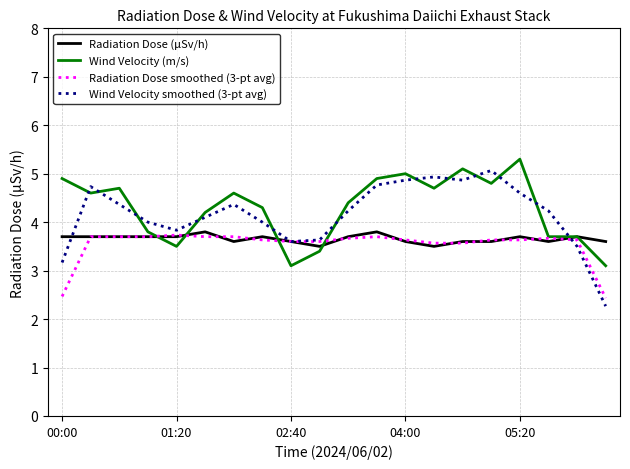

What is the difference between the maximum and minimum values in the Radiation Dose (μSv/h) series?

0.3